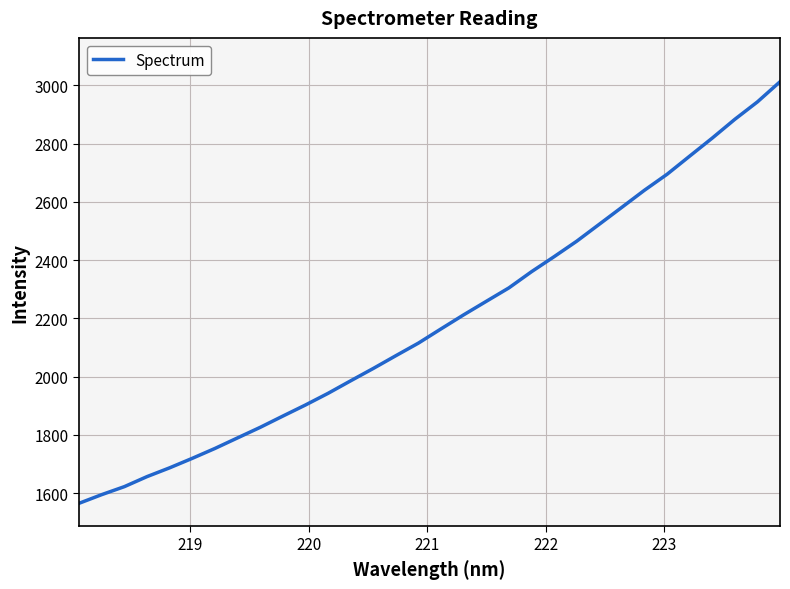

How many distinct data groups are displayed?

1